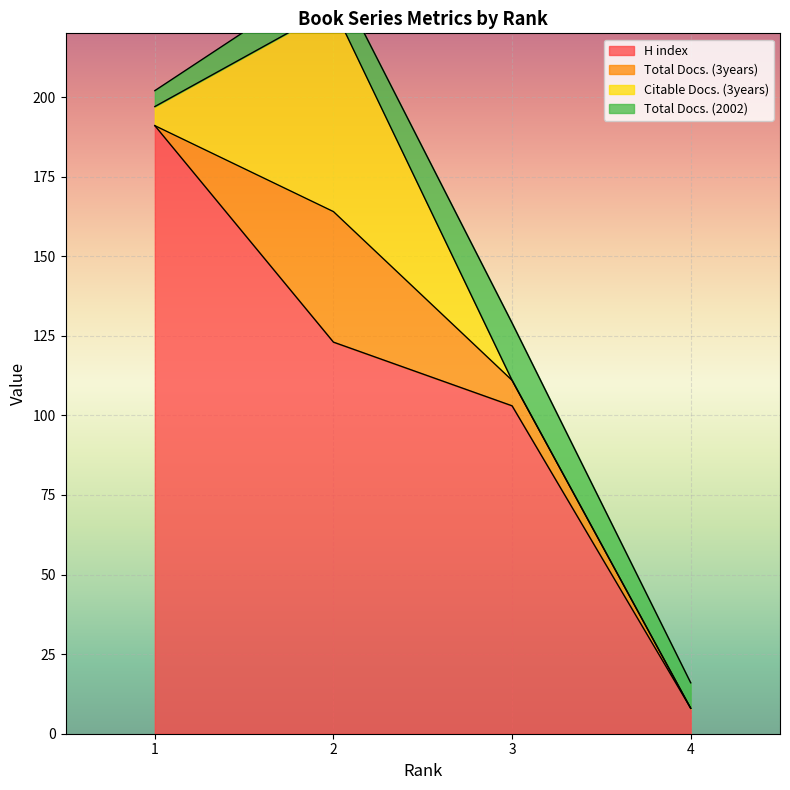

Count the number of data series in this chart.

4